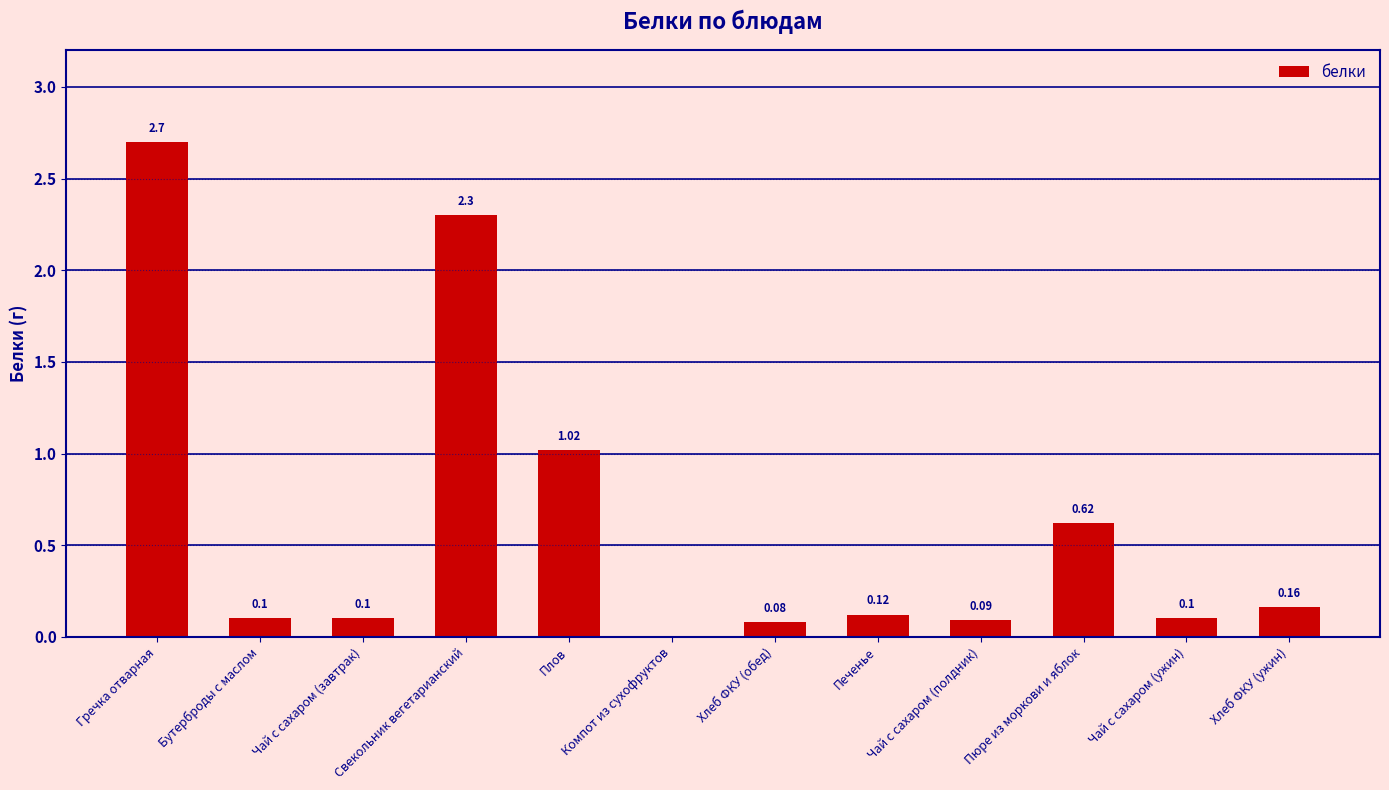

Which category has the highest value across all series?

Гречка отварная